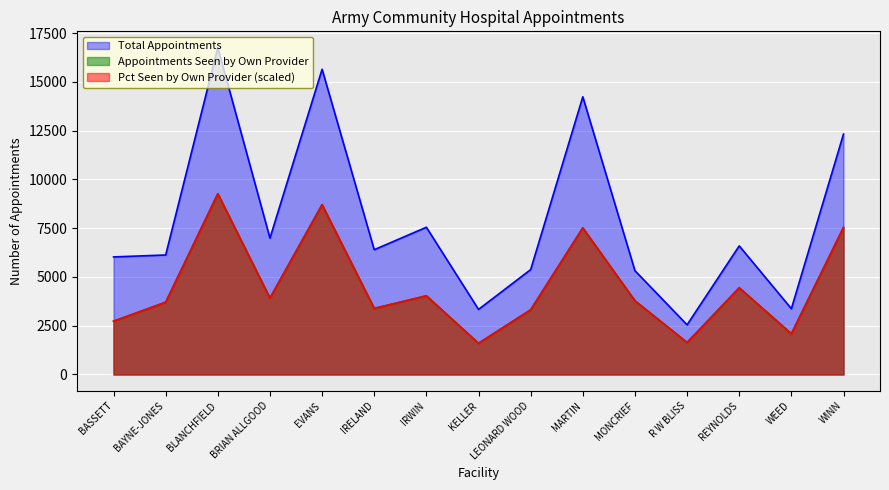

How many values in the Appointments Seen by Own Provider series are below 3779?

7